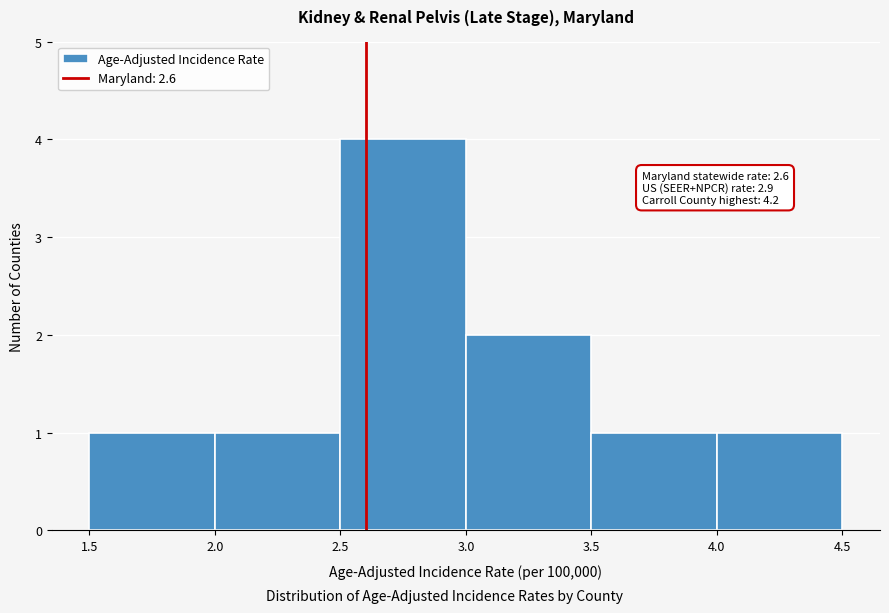

Over which range of the x-axis is the bar tallest?

2.5 to 3.0